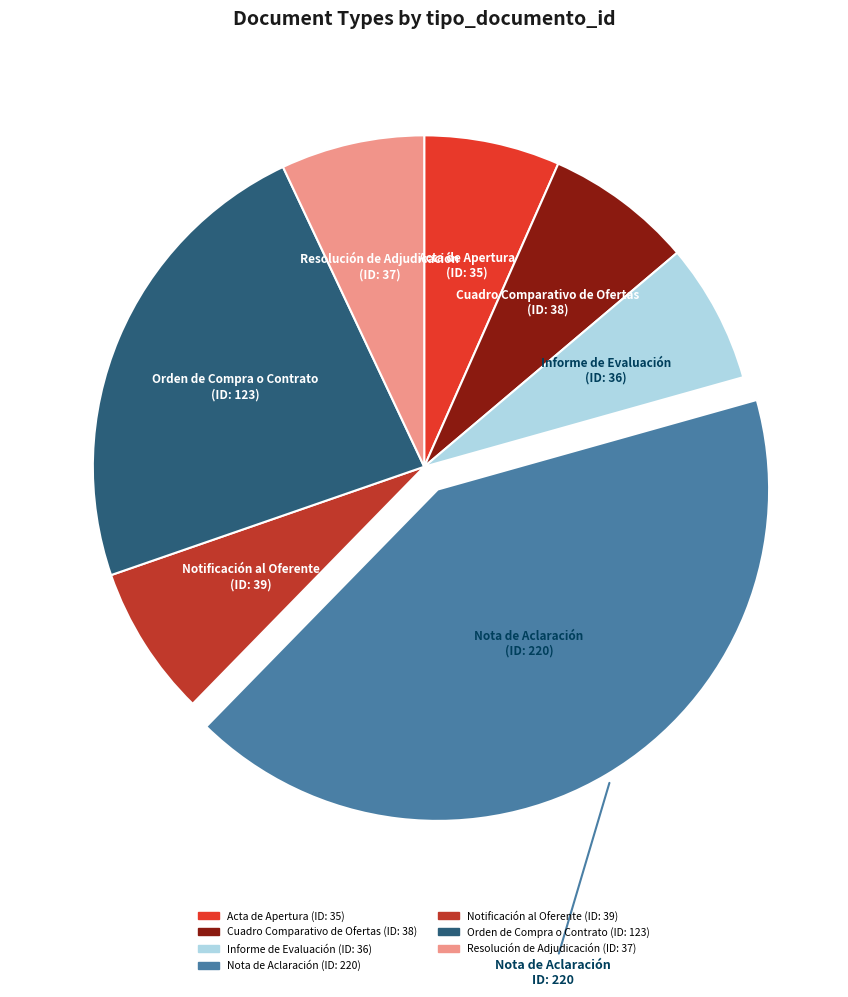

True or false: Orden de Compra o Contrato accounts for 36% of the total.

False